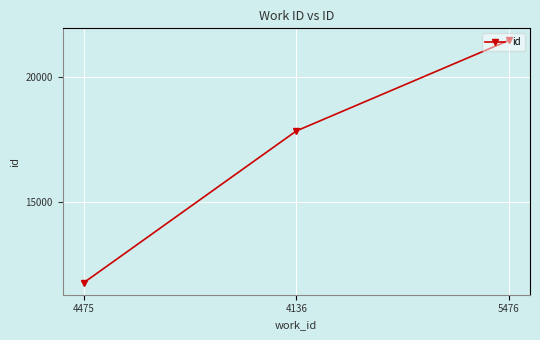

Which label corresponds to the largest value in the chart?

5476